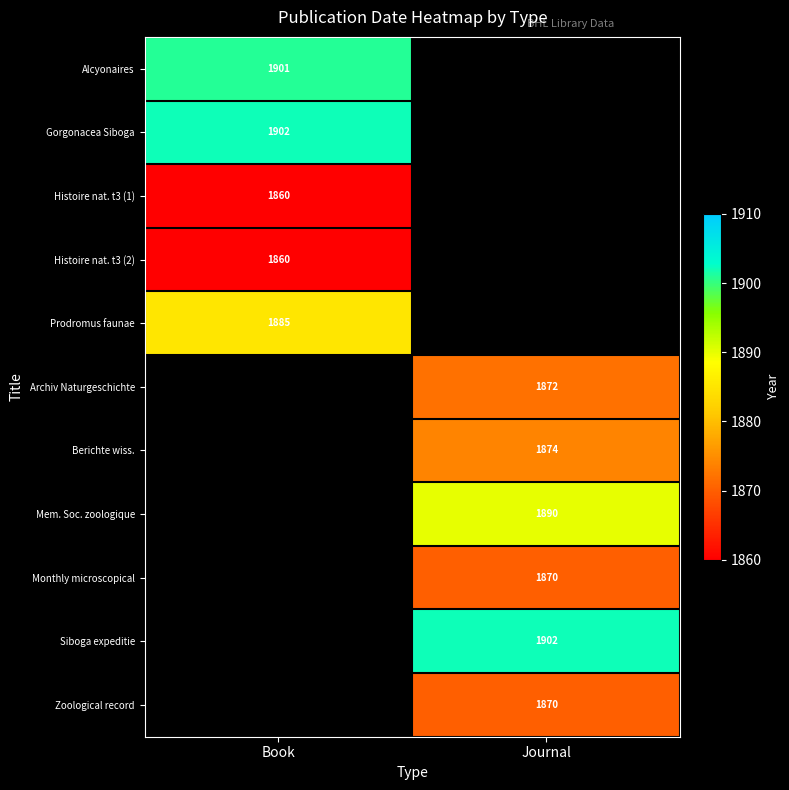

Is the value of Zoological record at Journal greater than the value of Histoire nat. t3 (1) at Book?

Yes